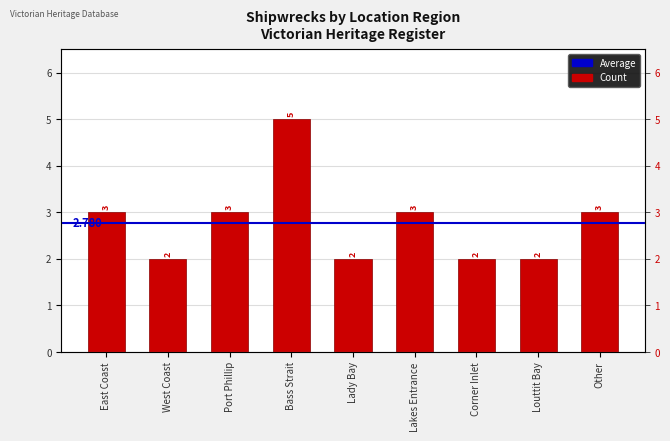

Reading right to left, extract all data points from this chart.

3	2	2	3	2	5	3	2	3